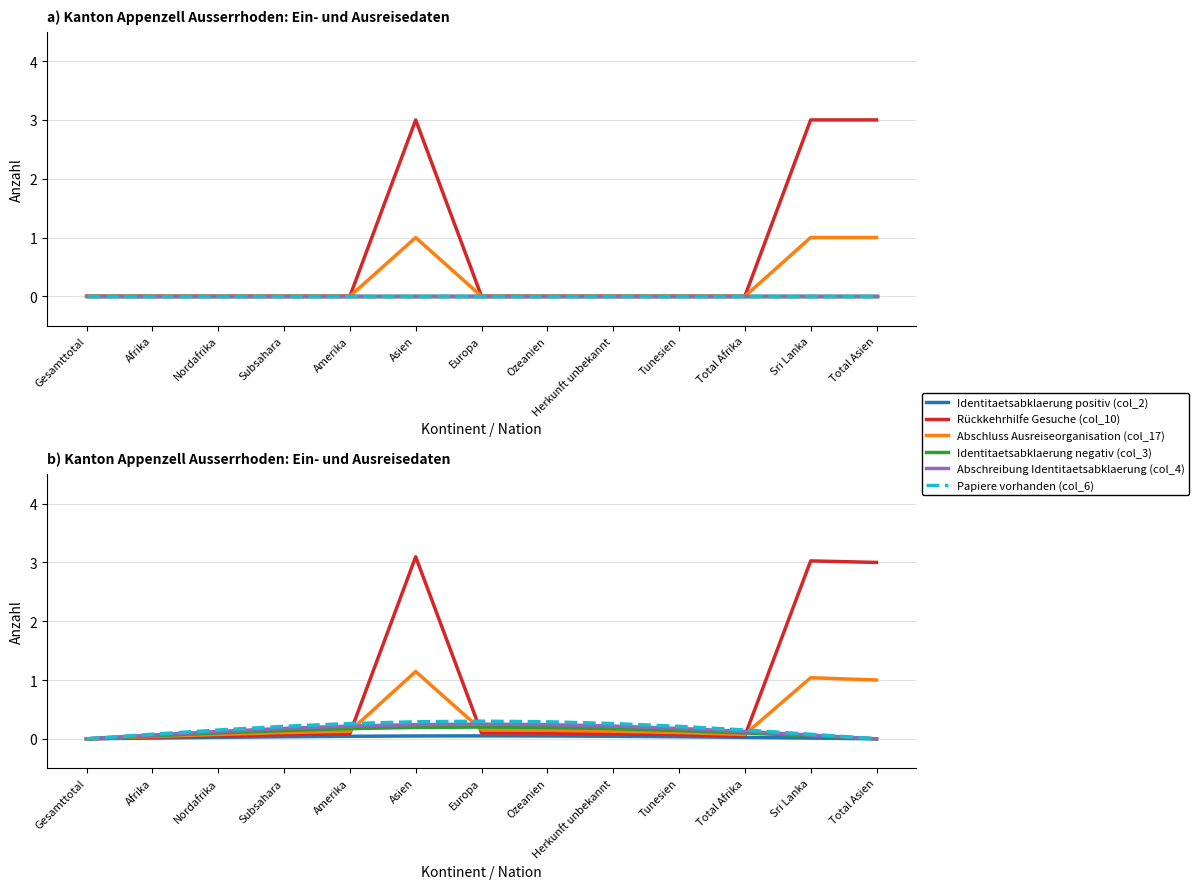

True or false: Abschreibung Identitaetsabklaerung (col_4) and Identitaetsabklaerung positiv (col_2) cross at least once.

False